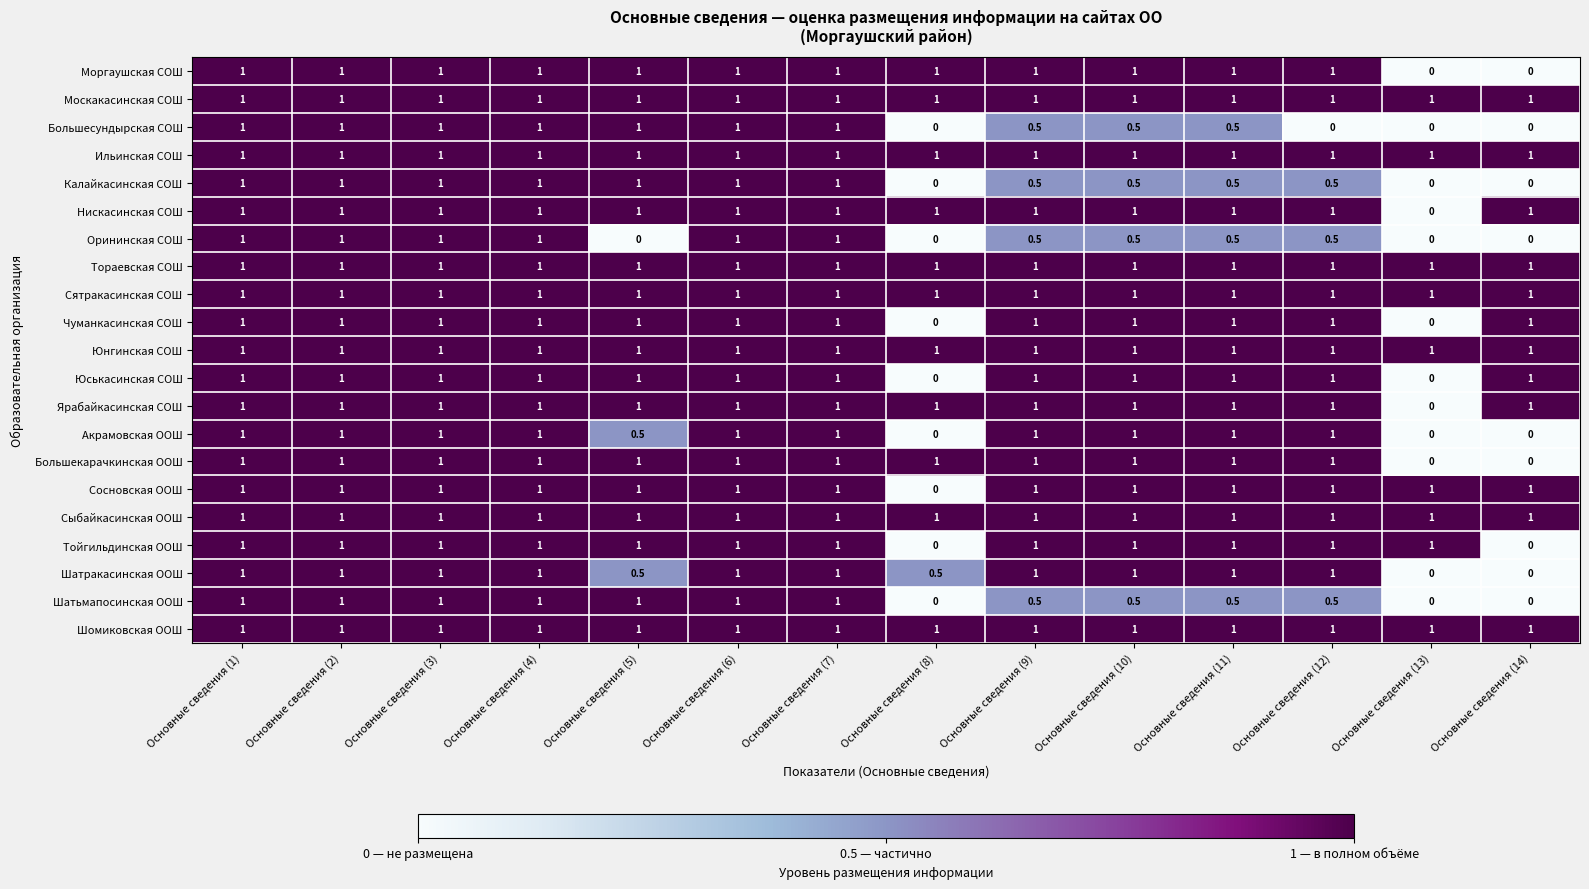

What is the average value of the Большесундырская СОШ series?

0.6